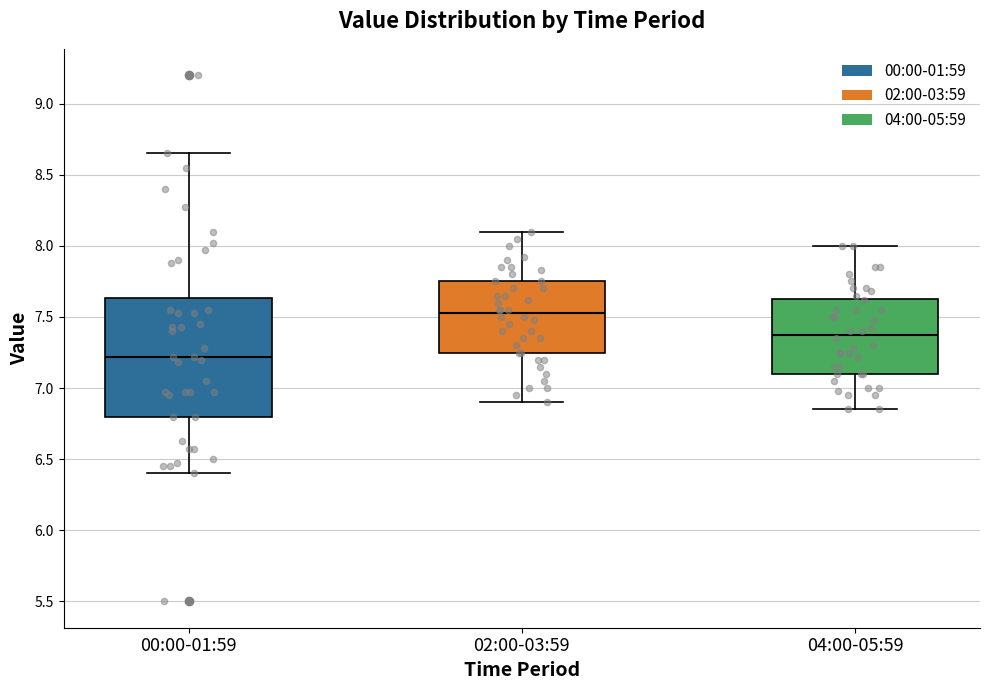

Reading left to right, transcribe this box plot: for each box, give where its median line is, the range the box spans, and where its two whiskers end, as read against the y-axis. The values are not printed on the chart, so give them approximately, as read against the axis.

00:00-01:59: median 7.20, box 6.80 to 7.65, whiskers 6.40 to 8.65
02:00-03:59: median 7.55, box 7.25 to 7.75, whiskers 6.90 to 8.10
04:00-05:59: median 7.40, box 7.10 to 7.65, whiskers 6.85 to 8.00